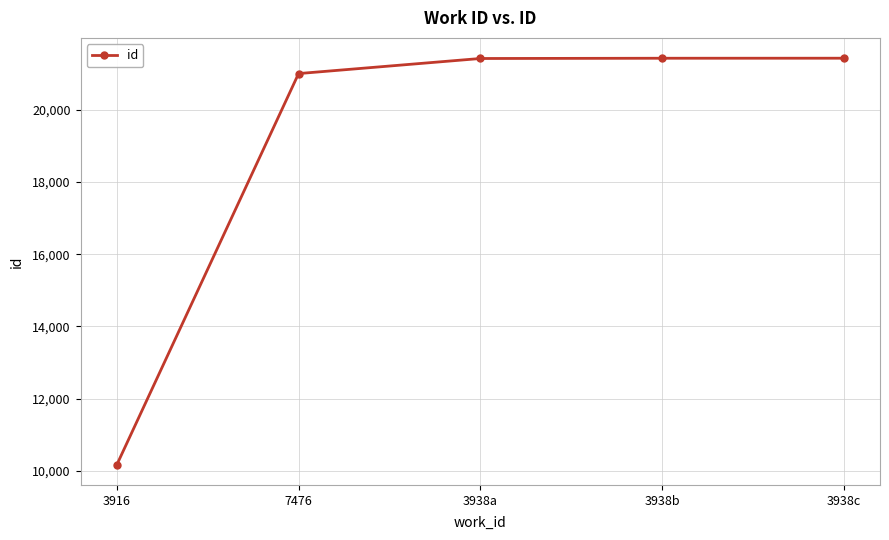

What is the average value?

19095